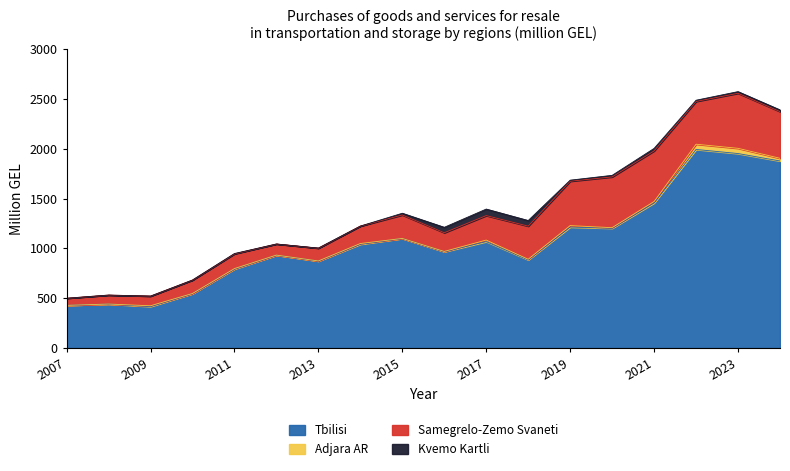

The Kvemo Kartli series shows 5.2 at 2024. True or false?

False